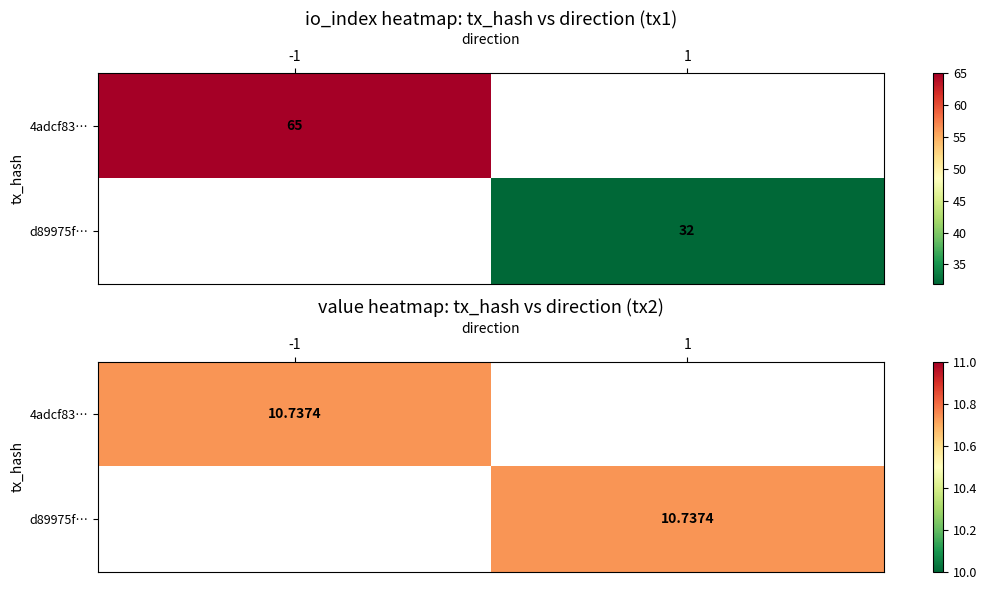

Which series has the largest total across all categories?

4adcf83713ddf6a36ccdc01ec379cef88e4dc34